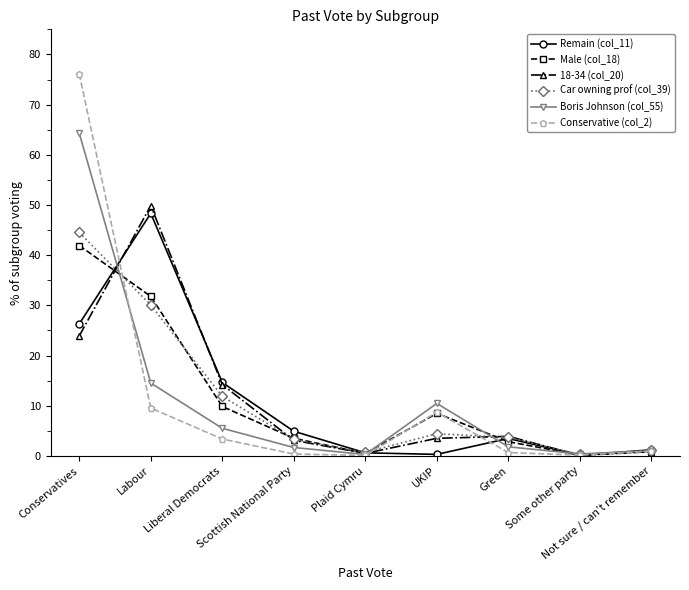

What is the approximate value of Car owning prof (col_39) at Scottish National Party?

3.3